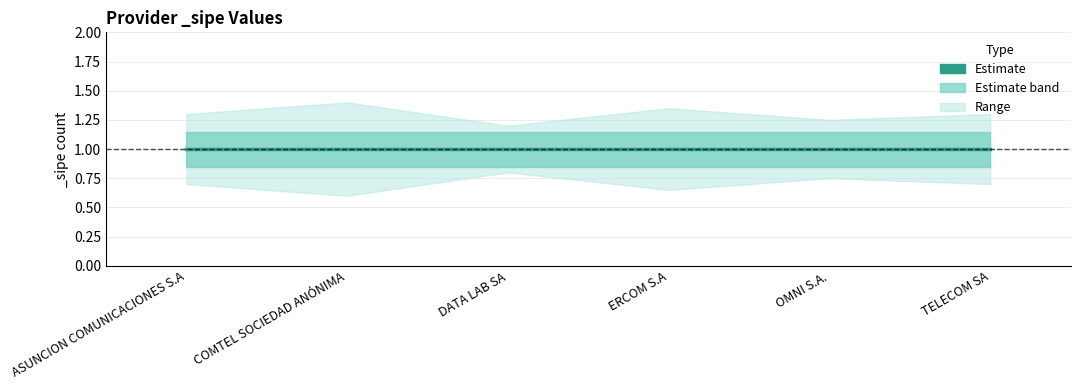

True or false: _sipe_lower and _sipe_upper intersect in this chart.

False